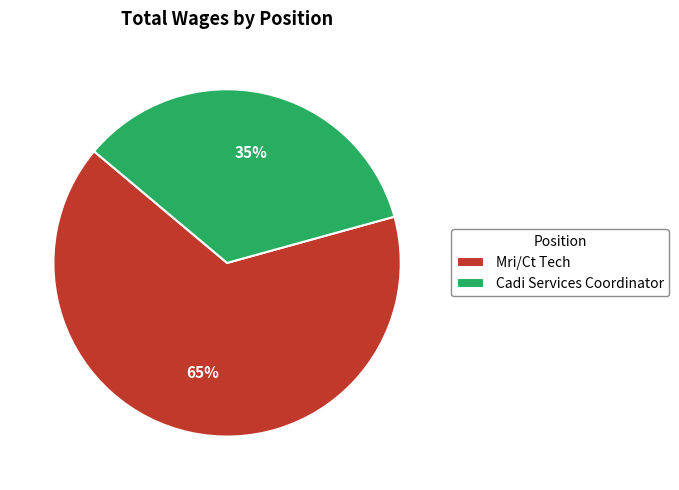

To the nearest percent, what is the average slice percentage?

50%